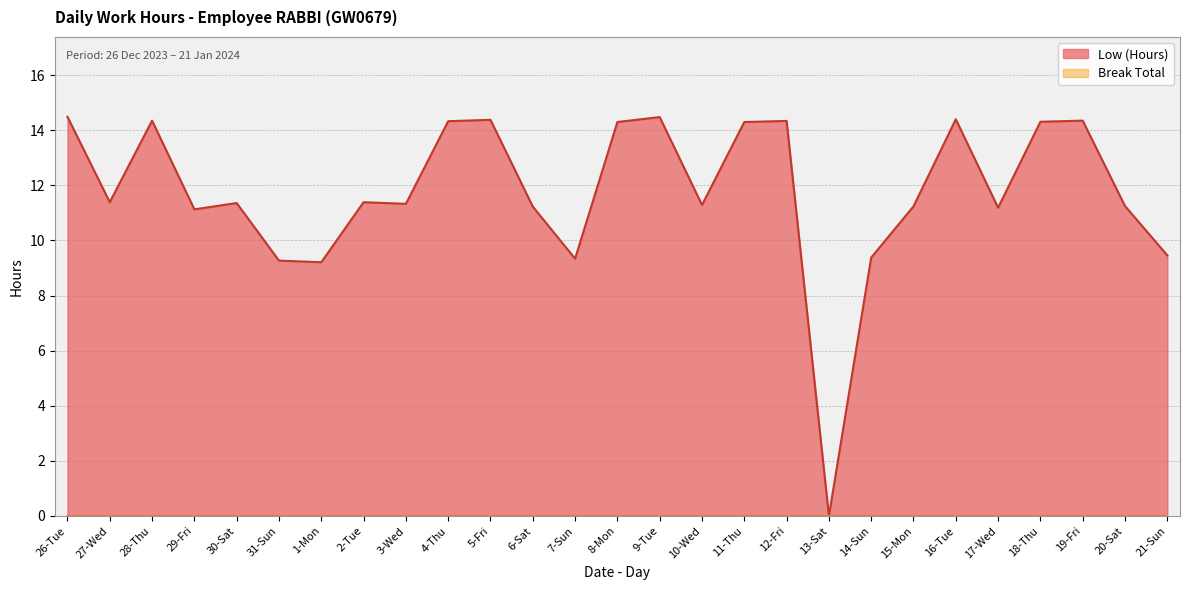

Rank the categories by value from lowest to highest.

13-Sat, 1-Mon, 31-Sun, 7-Sun, 14-Sun, 21-Sun, 29-Fri, 17-Wed, 6-Sat, 15-Mon, 20-Sat, 10-Wed, 3-Wed, 30-Sat, 27-Wed, 2-Tue, 8-Mon, 11-Thu, 18-Thu, 4-Thu, 12-Fri, 28-Thu, 19-Fri, 5-Fri, 16-Tue, 9-Tue, 26-Tue